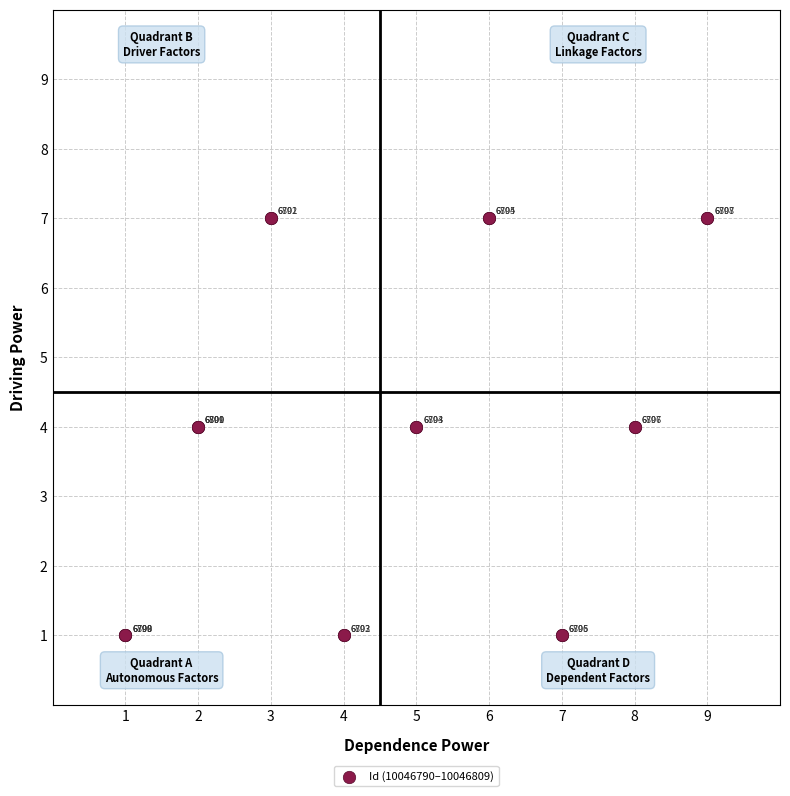

What Y value in the scatter plot is closest to 4?

4